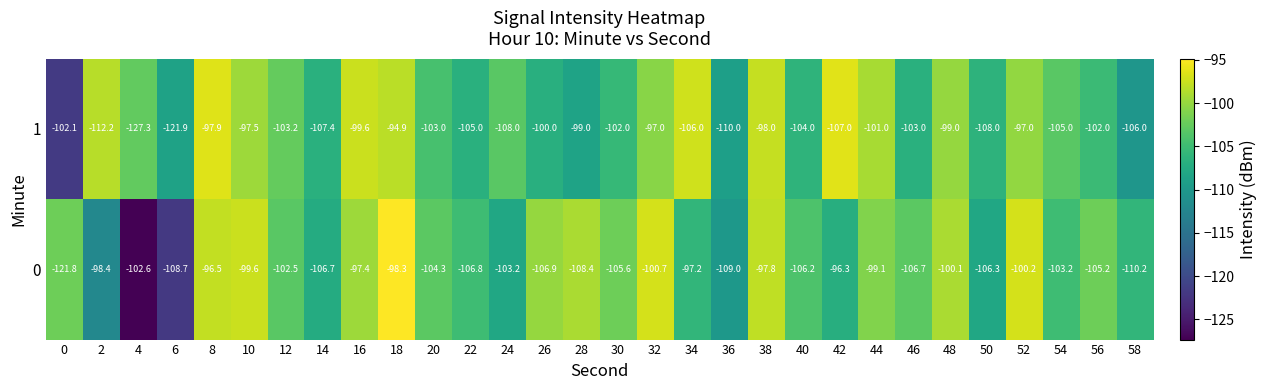

Count the number of categories in the chart.

30